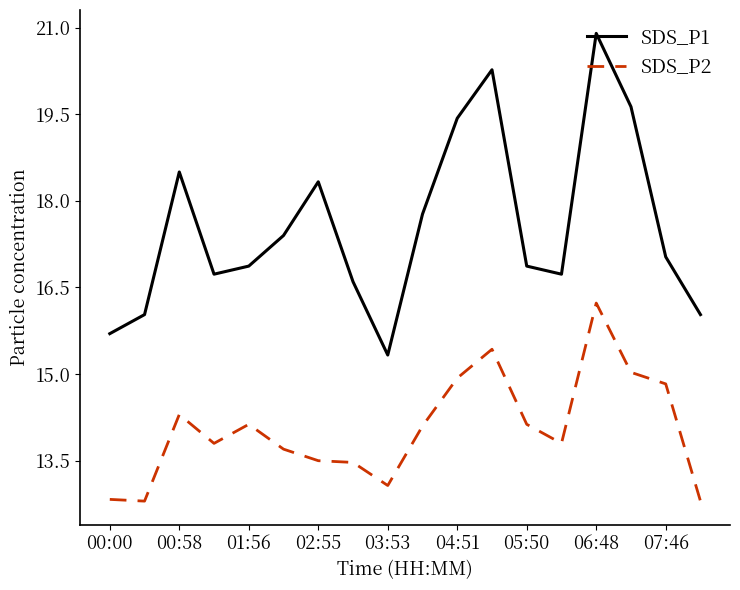

List the series in order of their overall mean, lowest first.

SDS_P2, SDS_P1